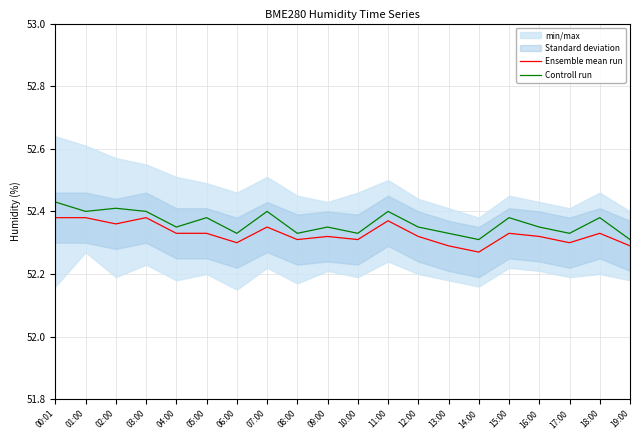

At how many categories does at least one series exceed 52?

20